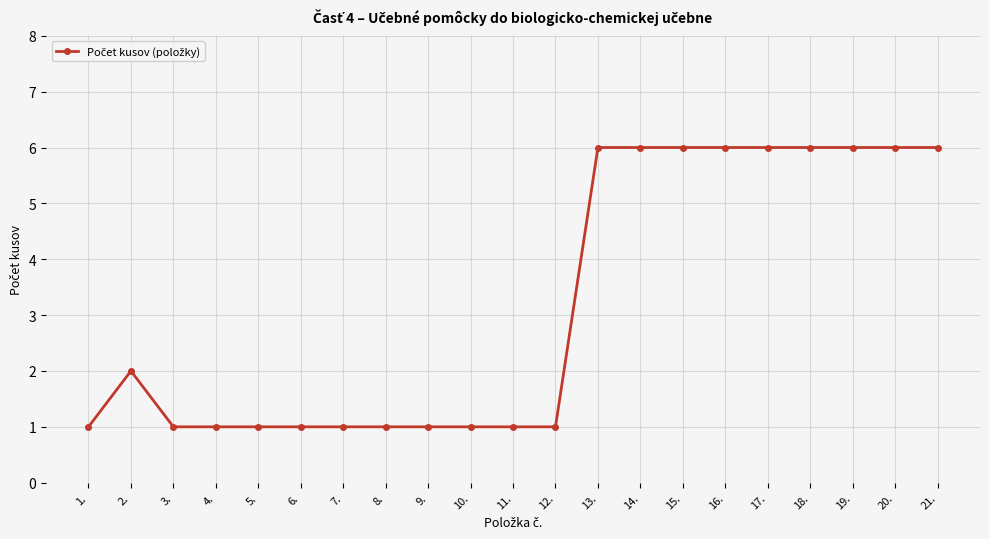

How many series are shown in this chart?

1